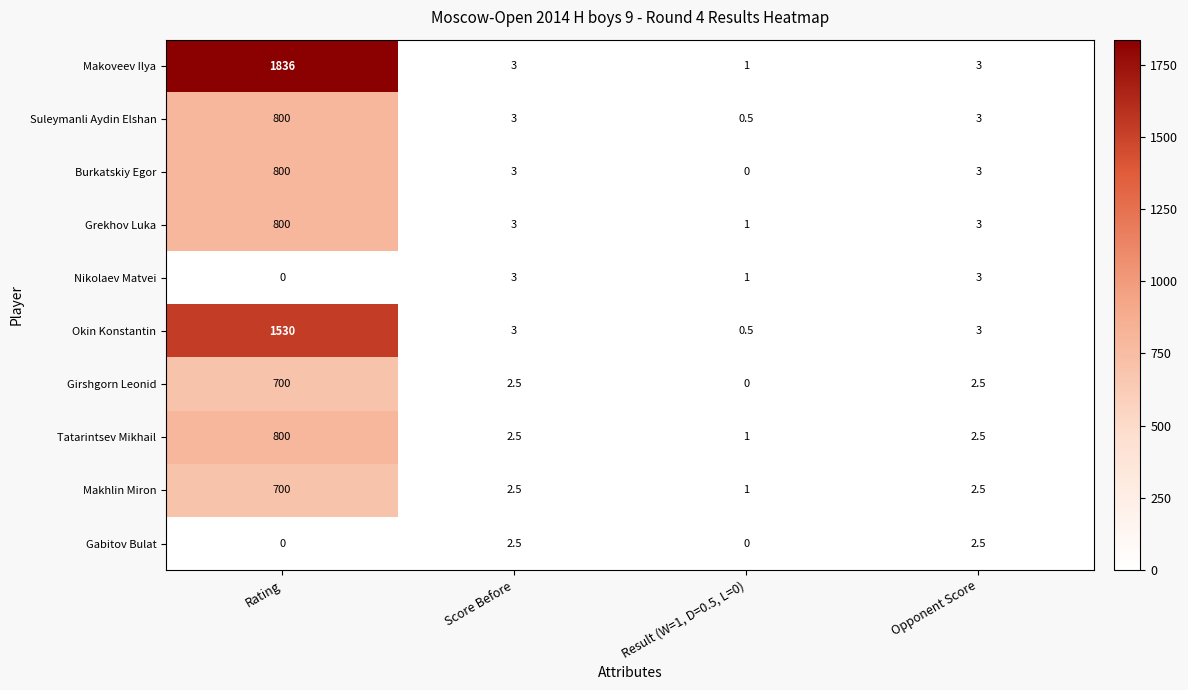

How many data points in Girshgorn Leonid are above 2?

3